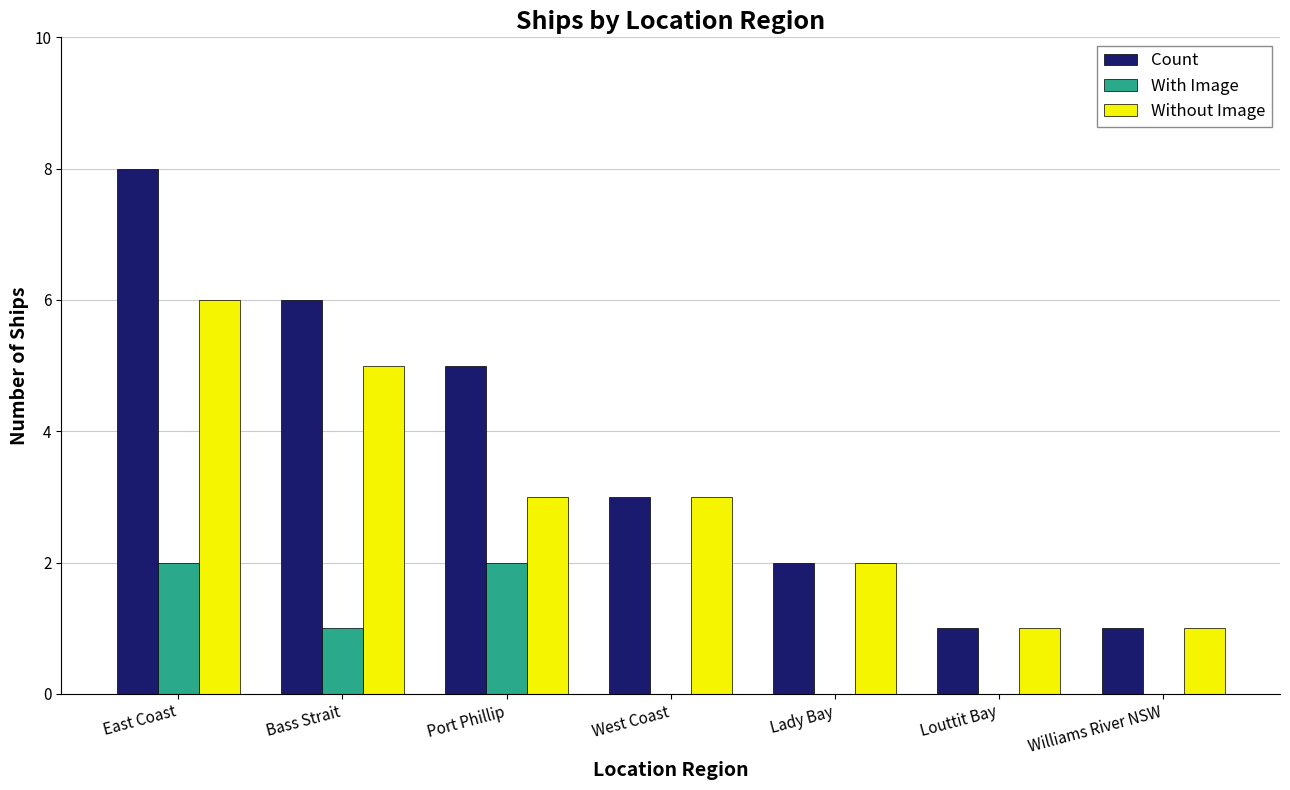

What is the total value across all series at Port Phillip?

10